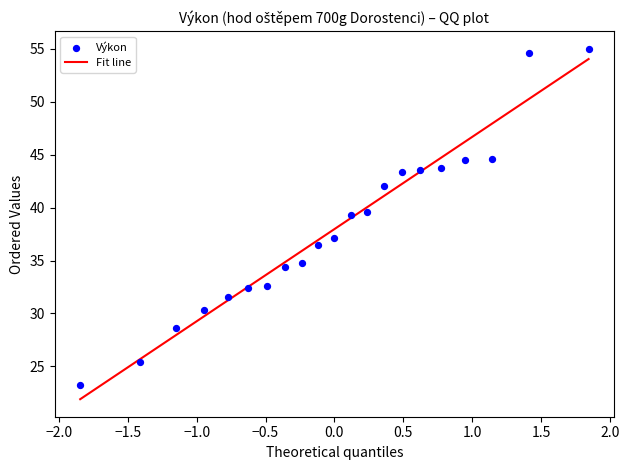

What is the range of X values (max minus min)?

3.7